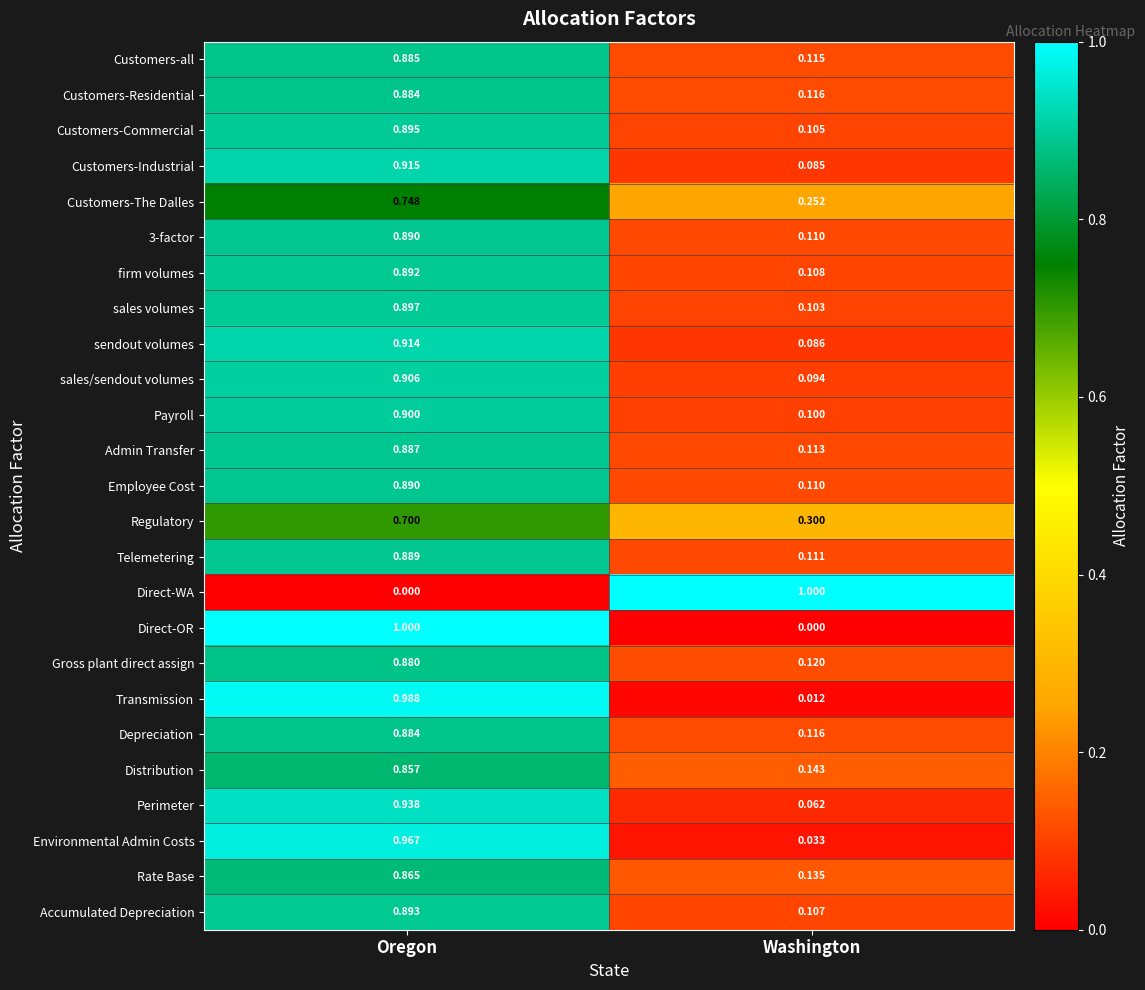

List the labels in order of sendout volumes value, smallest first.

Washington, Oregon